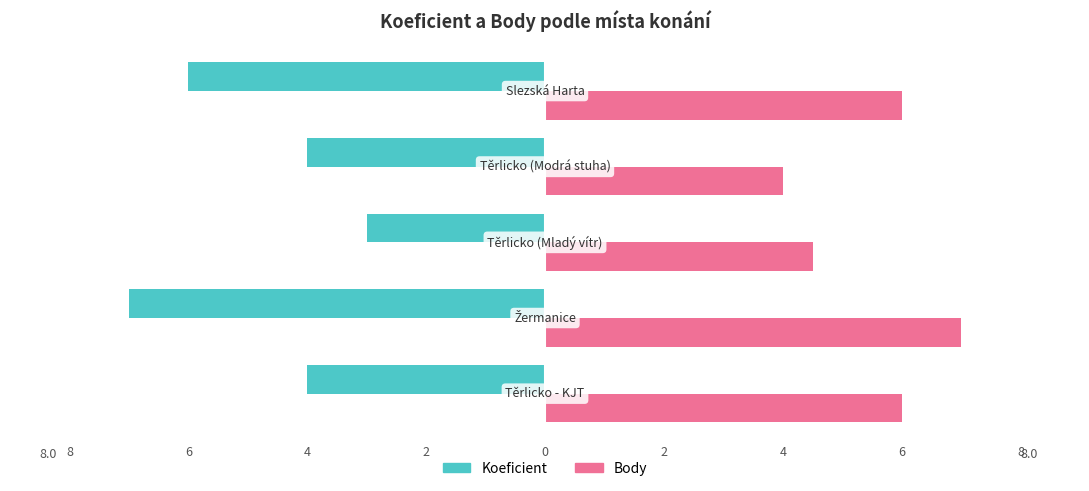

How many Koeficient values are between -6 and -4?

3